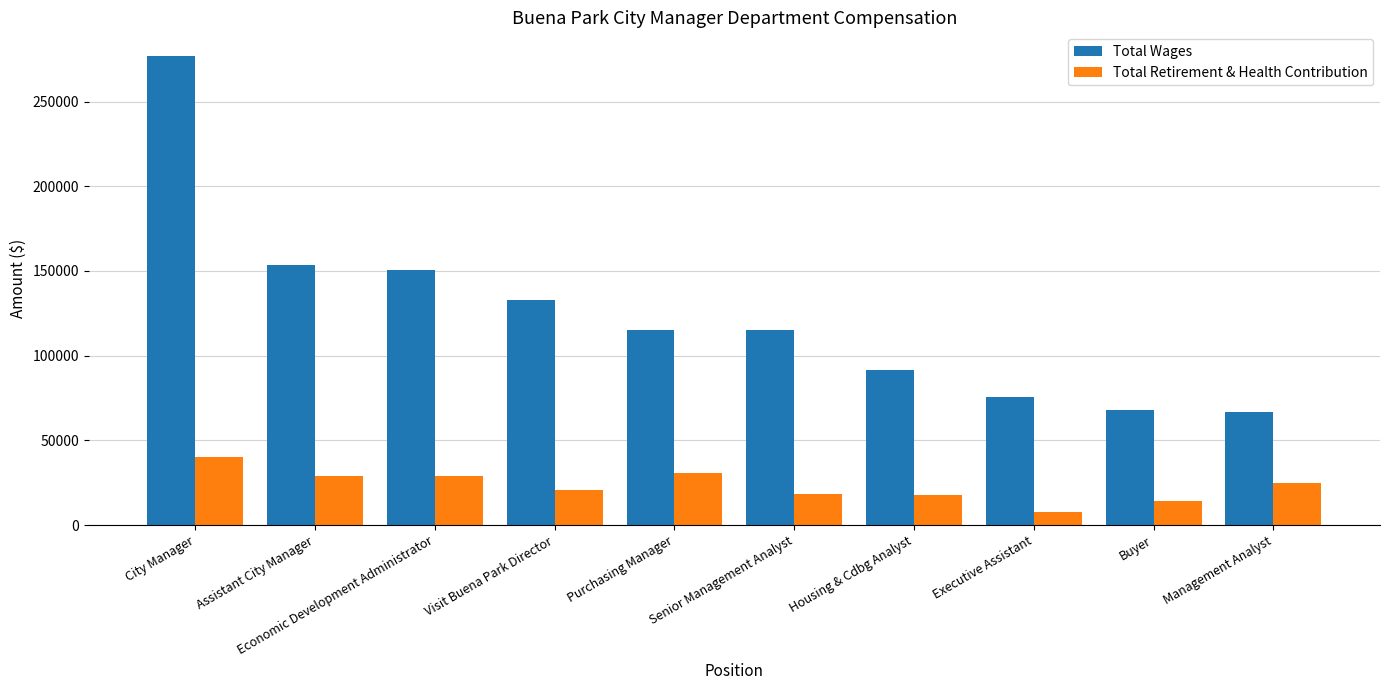

Count the number of categories in the chart.

10